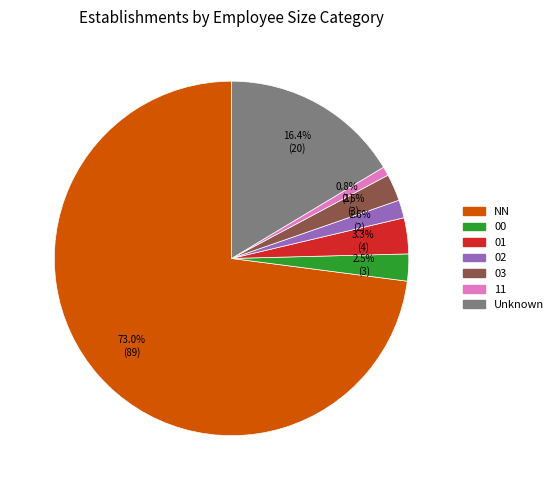

To the nearest percent, what is the difference between the largest and smallest slice percentages?

72%